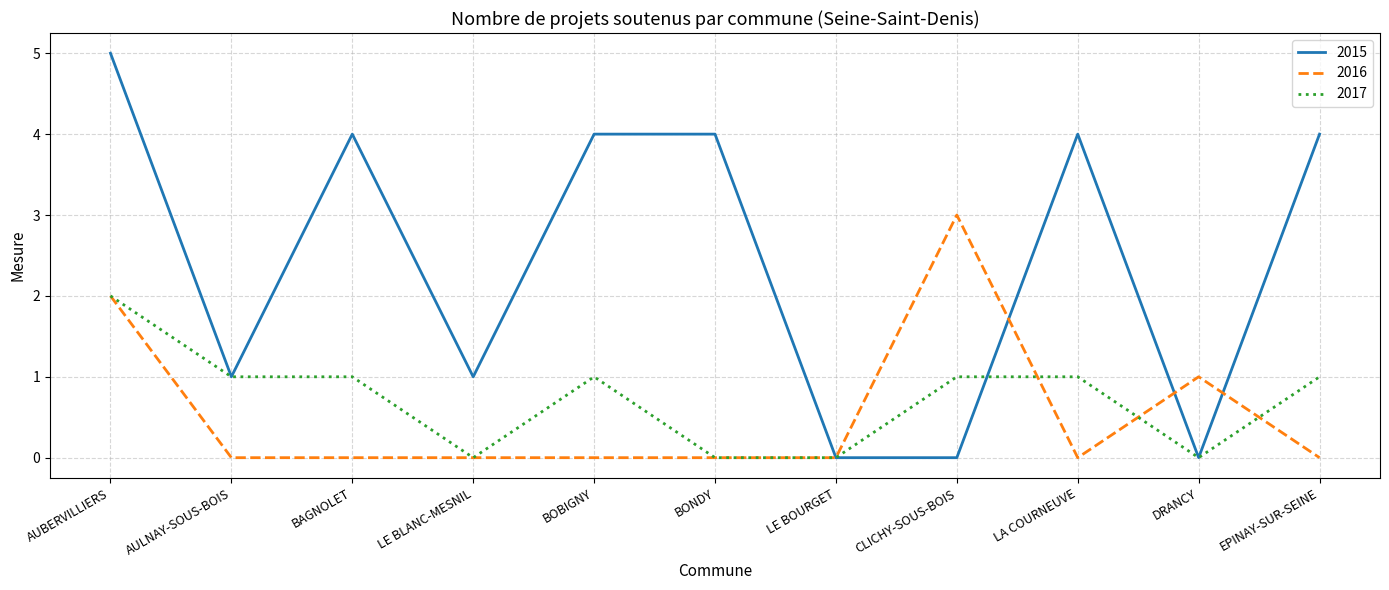

The value of 2015 at CLICHY-SOUS-BOIS is -3. True or false?

False